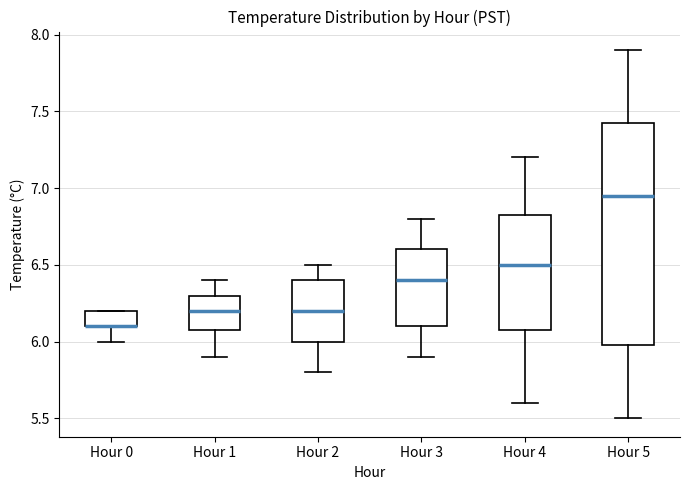

Where does the lower whisker of the box for Hour 0 end on the y-axis? The values are not printed on the chart, so give them approximately, as read against the axis.

6.00